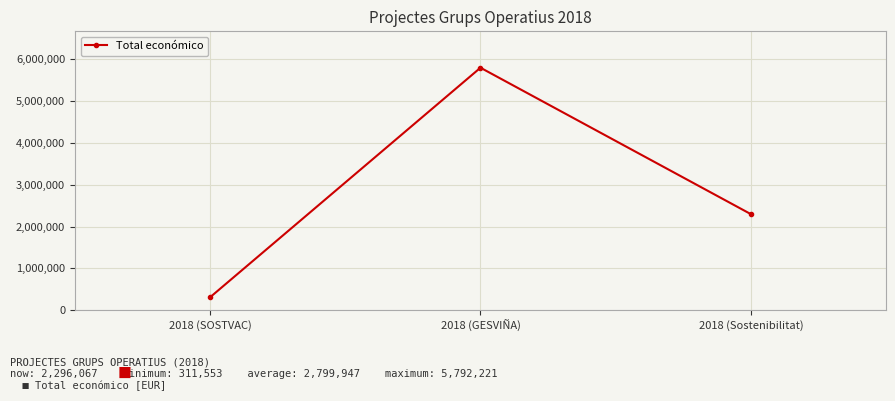

Is this an area chart (filled region under the line)?

No